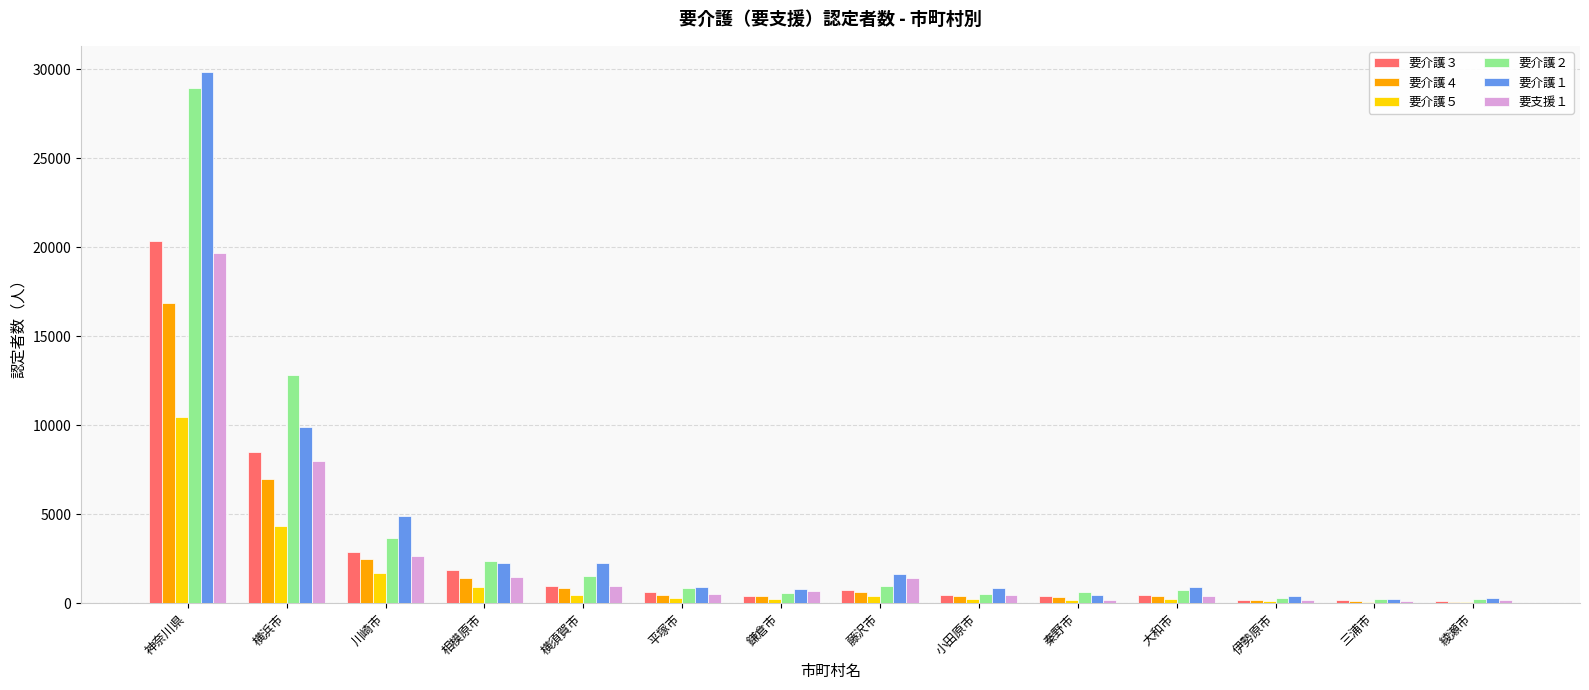

What is the maximum value shown in the chart?

29824